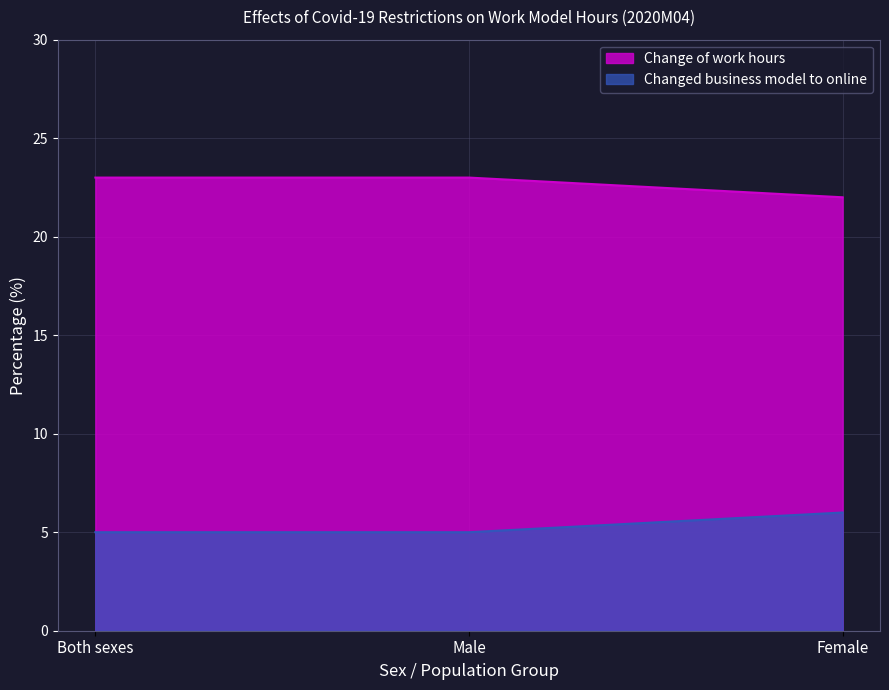

What is the spread (max minus min) of values at Male?

18